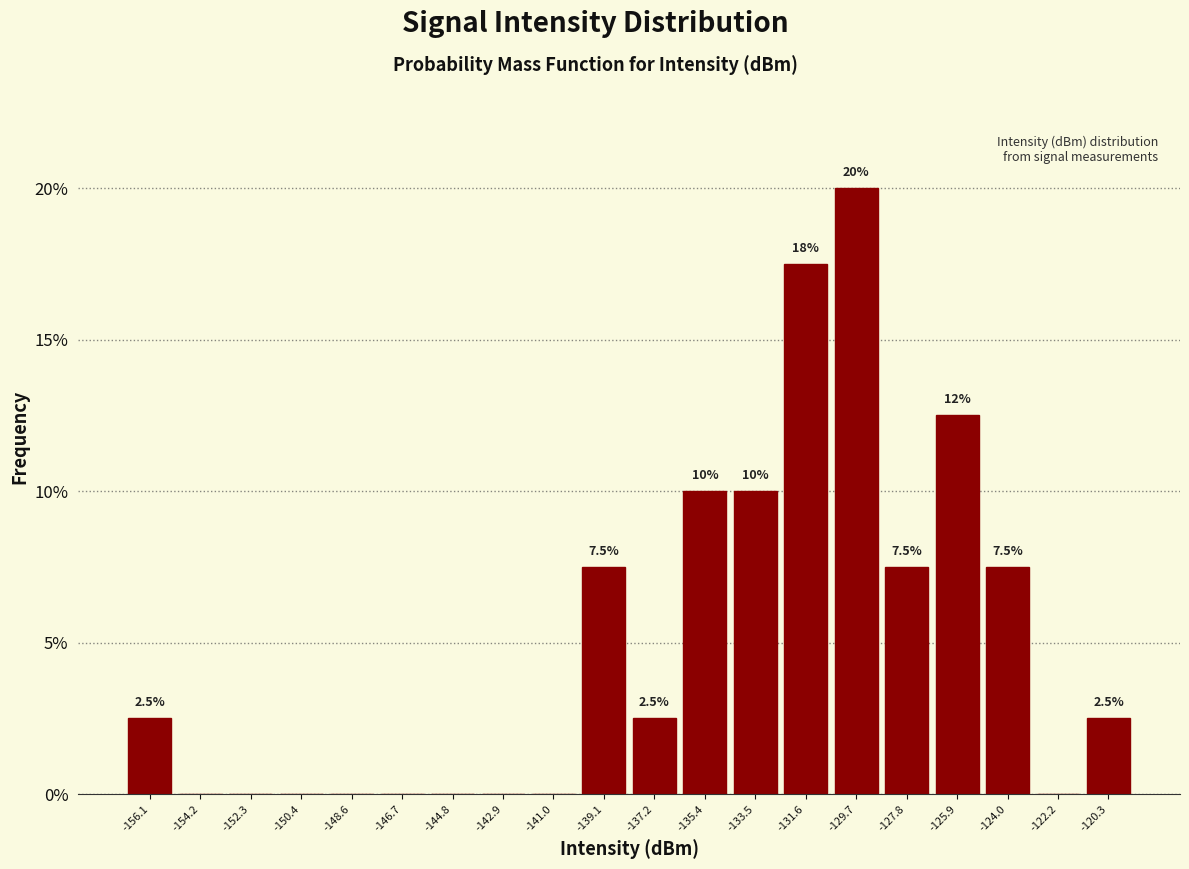

Which range on the x-axis has the tallest bar?

-130.6 to -128.8